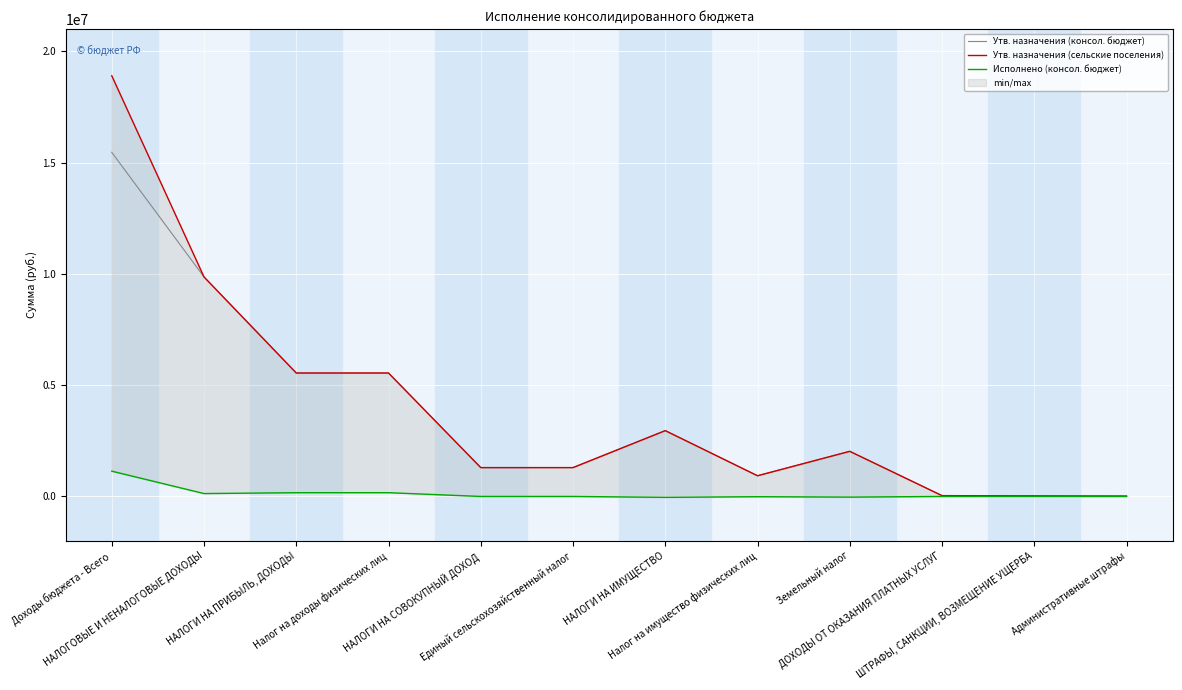

Where is the first local minimum for Утв. назначения (сельские поселения)?

Налог на имущество физических лиц